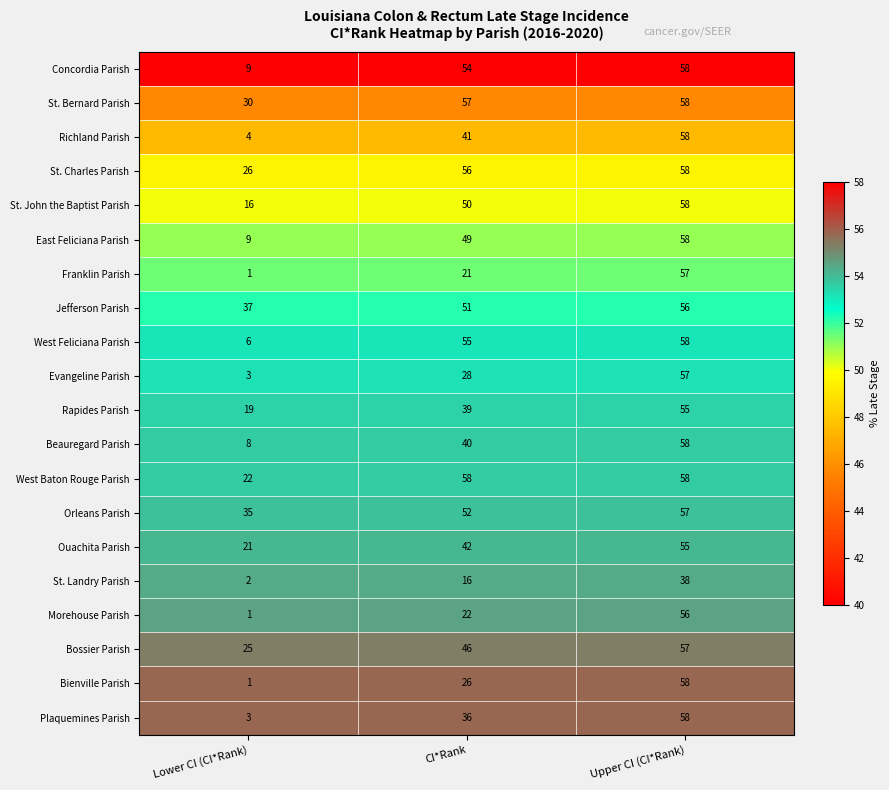

What is the difference between the highest and lowest values at Lower CI (CI*Rank)?

36